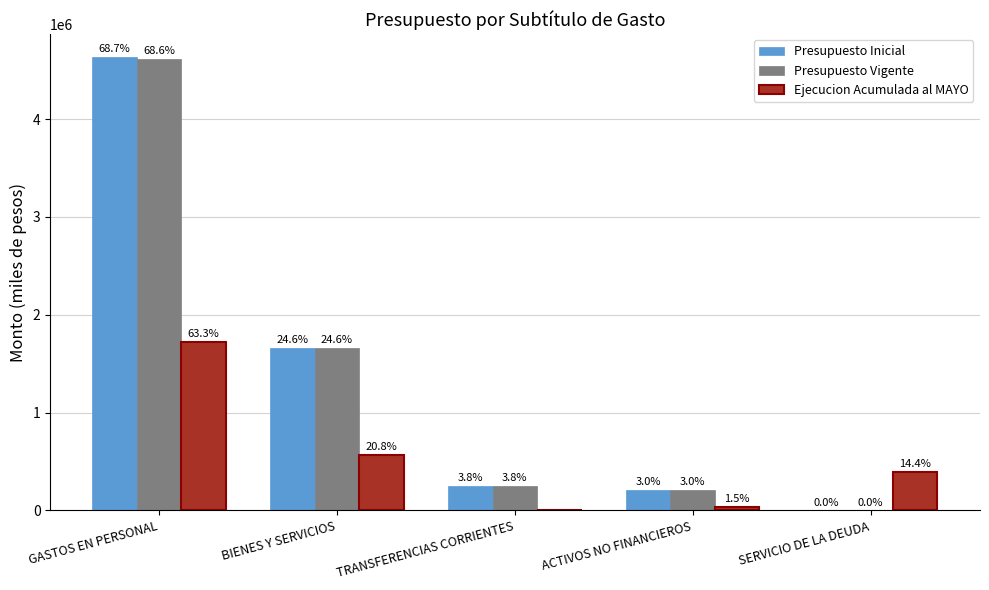

What is the total value across all series at ACTIVOS NO FINANCIEROS?

450373